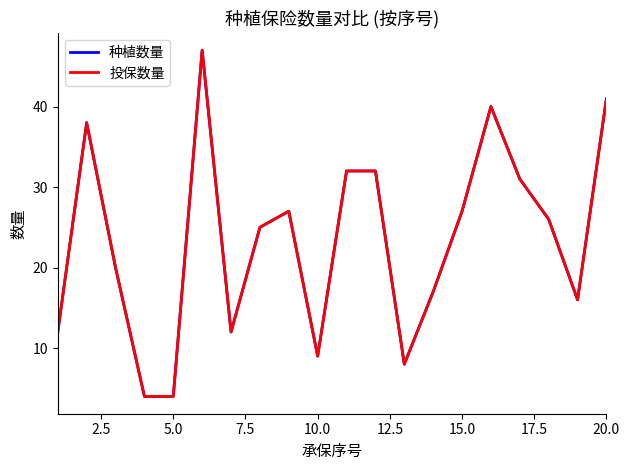

True or false: 种植数量 and 投保数量 cross at least once.

False